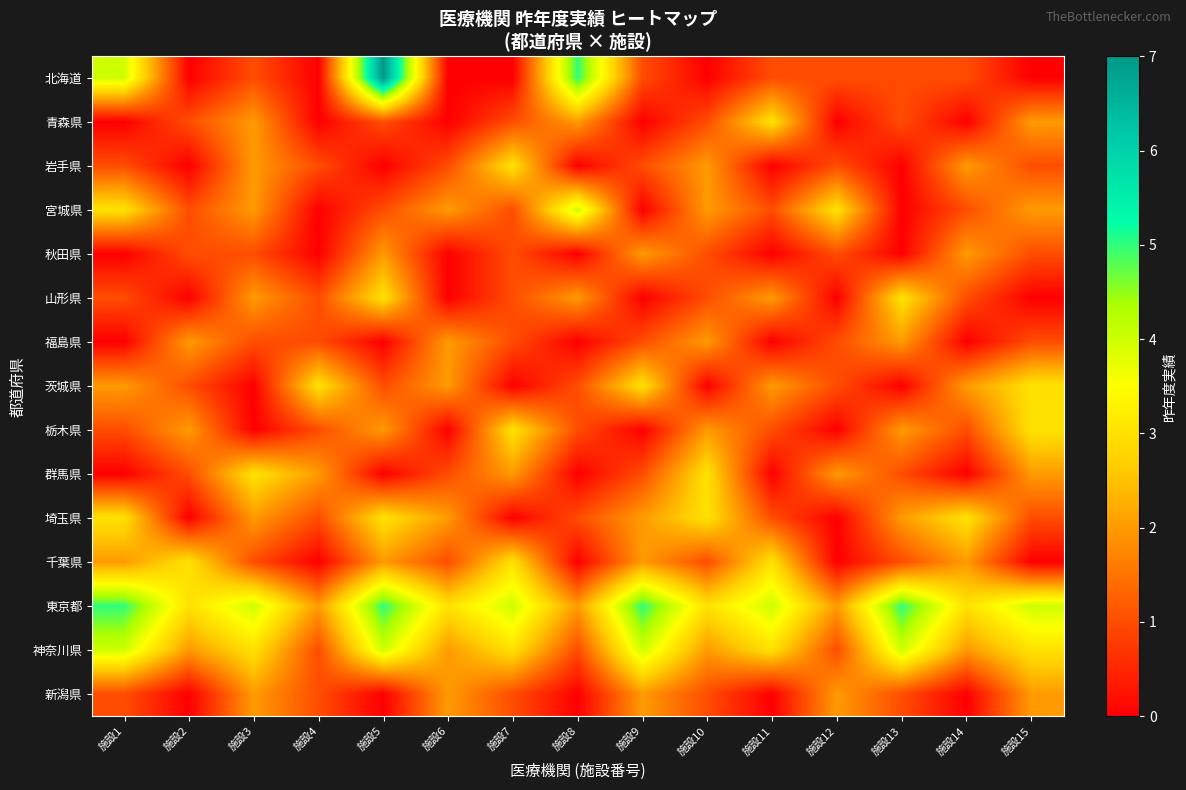

How many data points does each series have?

15